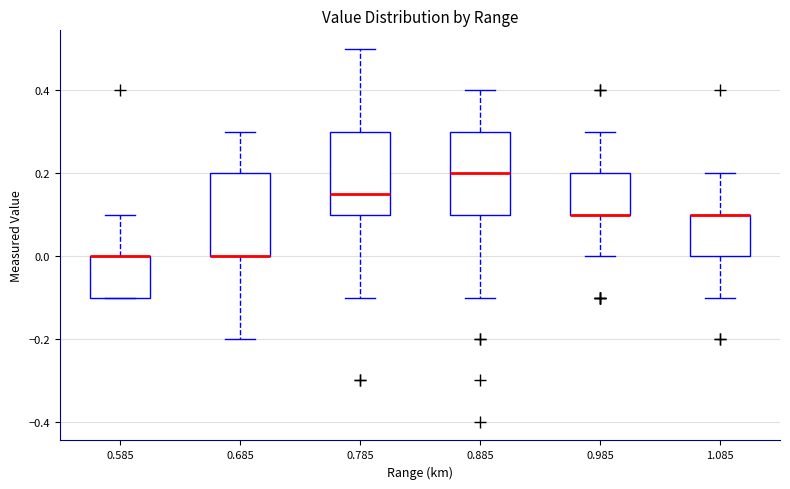

Reading left to right, transcribe this box plot: for each box, give where its median line is, the range the box spans, and where its two whiskers end, as read against the y-axis. The values are not printed on the chart, so give them approximately, as read against the axis.

0.585: median 0.00 (drawn on the box's upper edge), box -0.10 to 0.00, whiskers -0.10 to 0.10
0.685: median 0.00 (drawn on the box's lower edge), box 0.00 to 0.20, whiskers -0.20 to 0.30
0.785: median 0.16, box 0.10 to 0.30, whiskers -0.10 to 0.50
0.885: median 0.20, box 0.10 to 0.30, whiskers -0.10 to 0.40
0.985: median 0.10 (drawn on the box's lower edge), box 0.10 to 0.20, whiskers 0.00 to 0.30
1.085: median 0.10 (drawn on the box's upper edge), box 0.00 to 0.10, whiskers -0.10 to 0.20